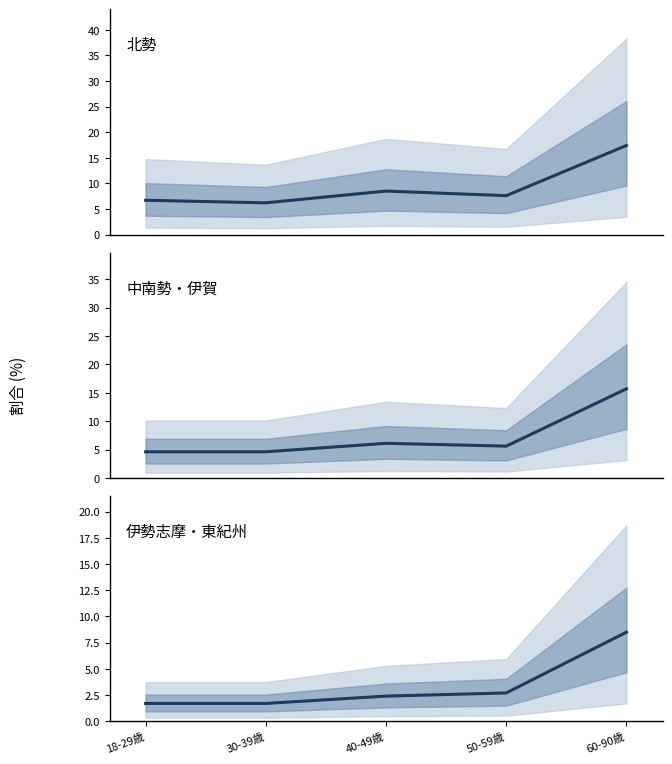

What is the difference between the maximum and minimum values in the 伊勢志摩・東紀州 series?

6.8